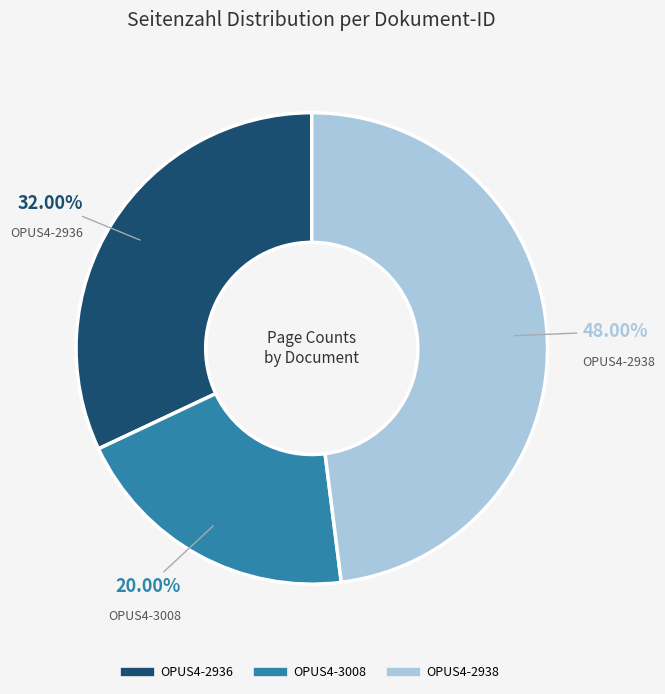

Which has a higher value, OPUS4-2938 or OPUS4-2936?

OPUS4-2938